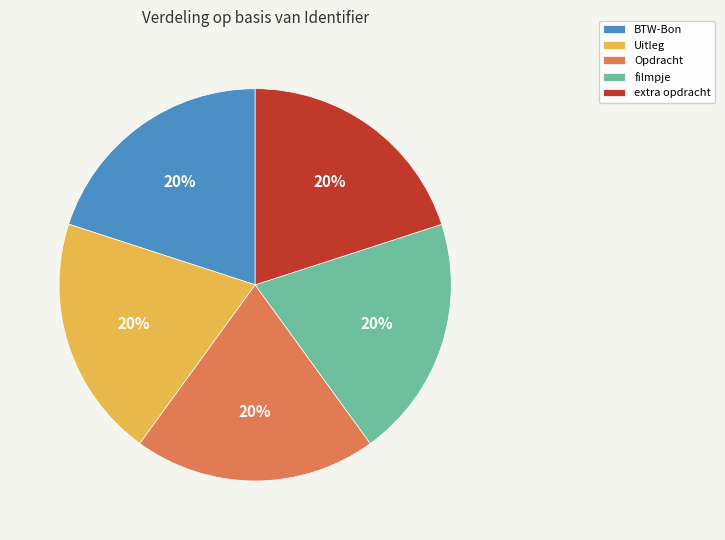

Combined, do BTW-Bon and Opdracht account for over 50%?

No